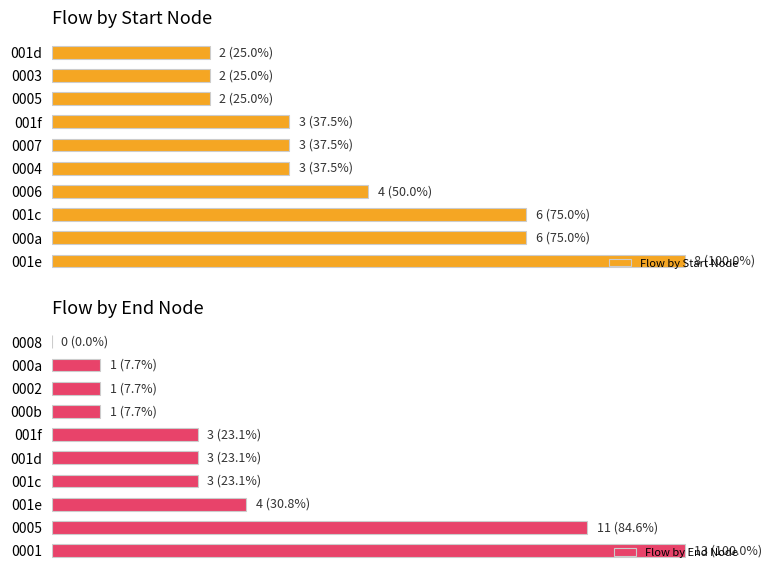

The value of Flow by Start Node at 40 is 31.7. True or false?

False